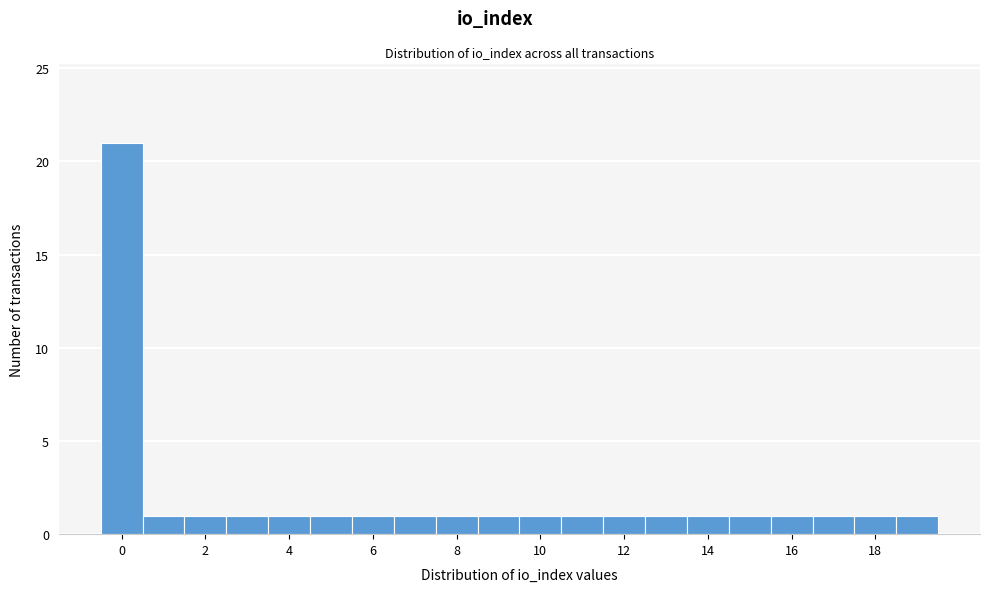

Reading left to right, transcribe this chart: for each bar, give the range it covers on the x-axis and its height. Neither the bar edges nor the heights are printed on the chart, so give them approximately, as read against the axes.

-0.5 to 0.5: 21
0.5 to 1.5: 1
1.5 to 2.5: 1
2.5 to 3.5: 1
3.5 to 4.5: 1
4.5 to 5.5: 1
5.5 to 6.5: 1
6.5 to 7.5: 1
7.5 to 8.5: 1
8.5 to 9.5: 1
9.5 to 10.5: 1
10.5 to 11.5: 1
11.5 to 12.5: 1
12.5 to 13.5: 1
13.5 to 14.5: 1
14.5 to 15.5: 1
15.5 to 16.5: 1
16.5 to 17.5: 1
17.5 to 18.5: 1
18.5 to 19.5: 1